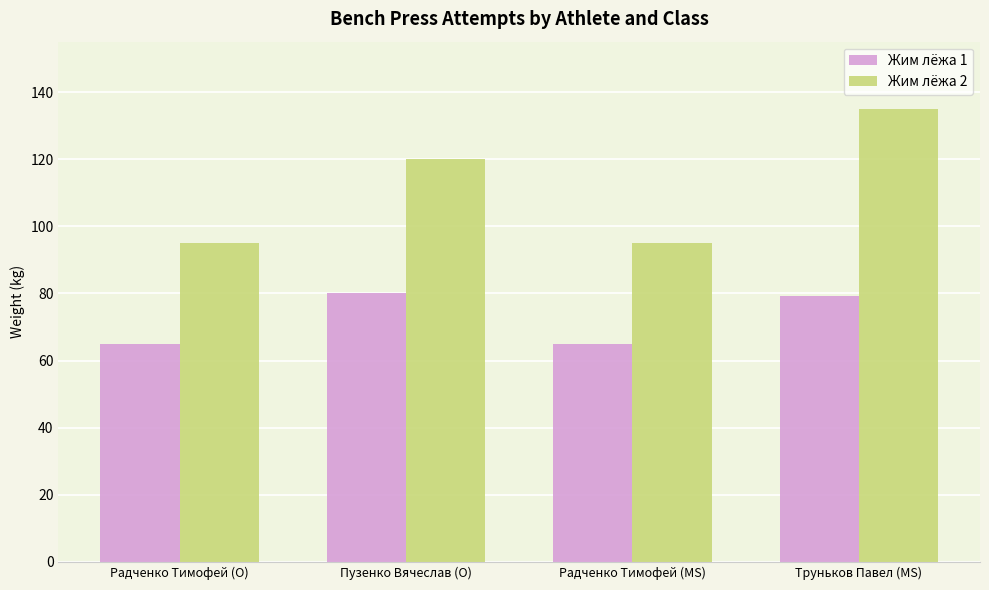

How many bars are there in total?

8